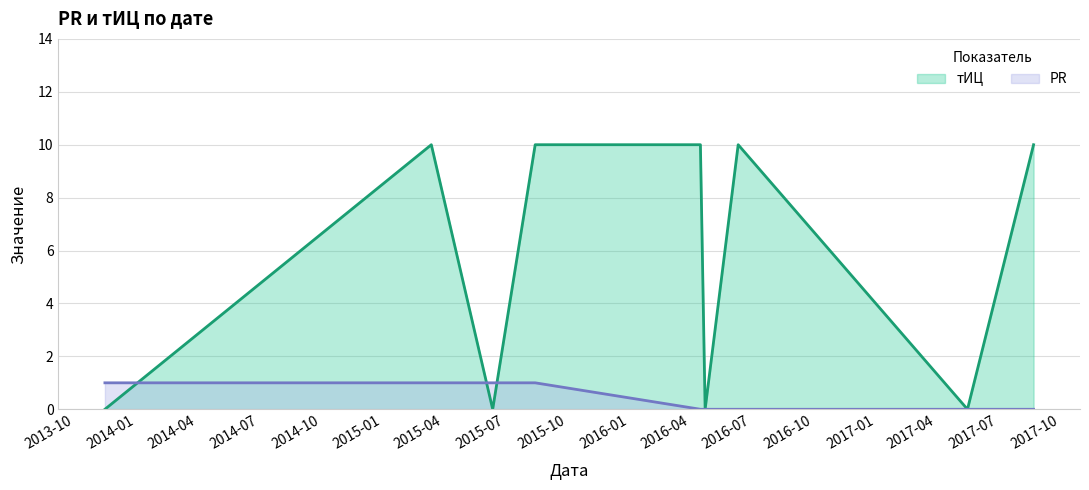

What is the value of the PR point at the 2nd from the left?

1